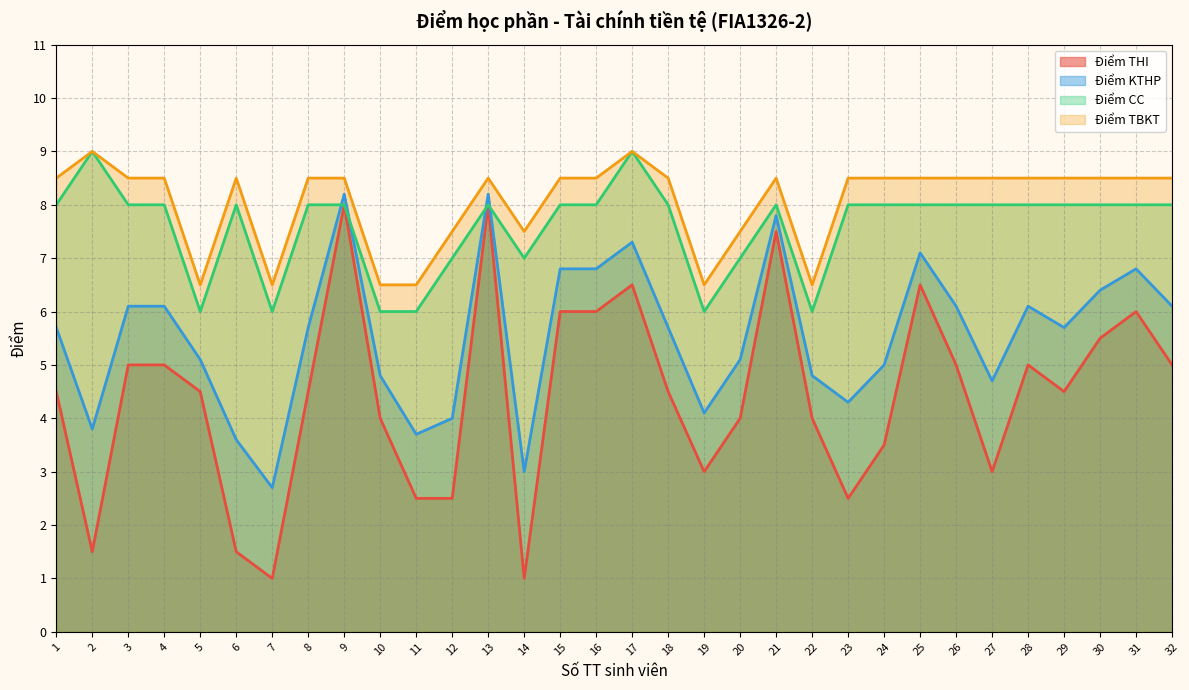

List the series in order of their peak value, highest first.

Điểm CC, Điểm TBKT, Điểm KTHP, Điểm THI